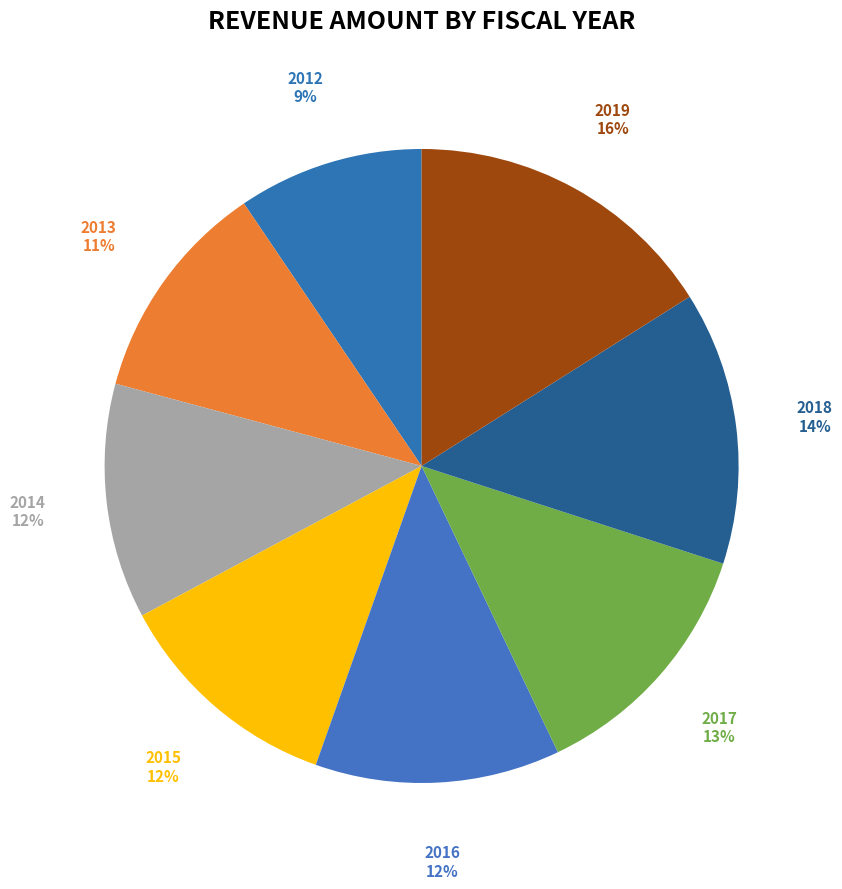

Is there a majority slice in this chart?

No